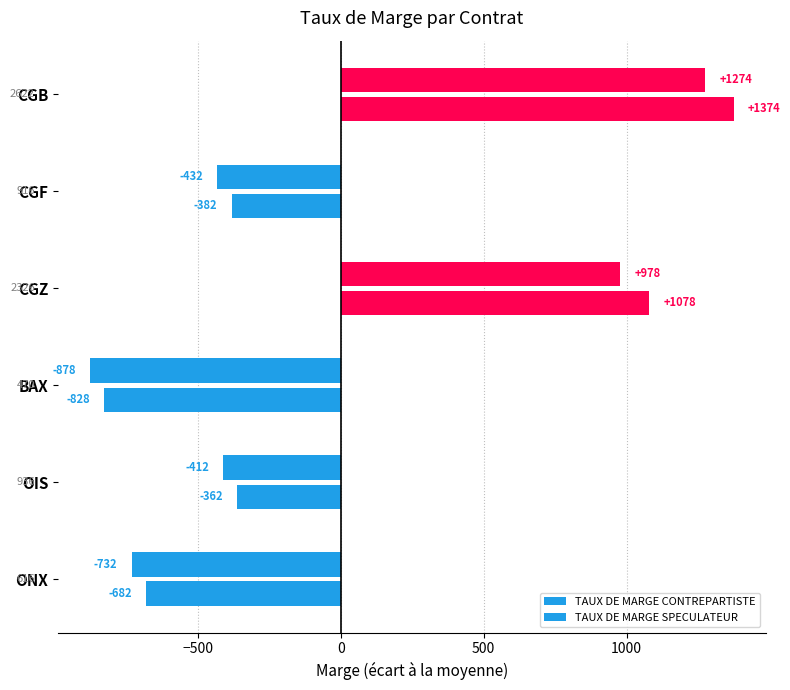

How many distinct data groups are displayed?

2